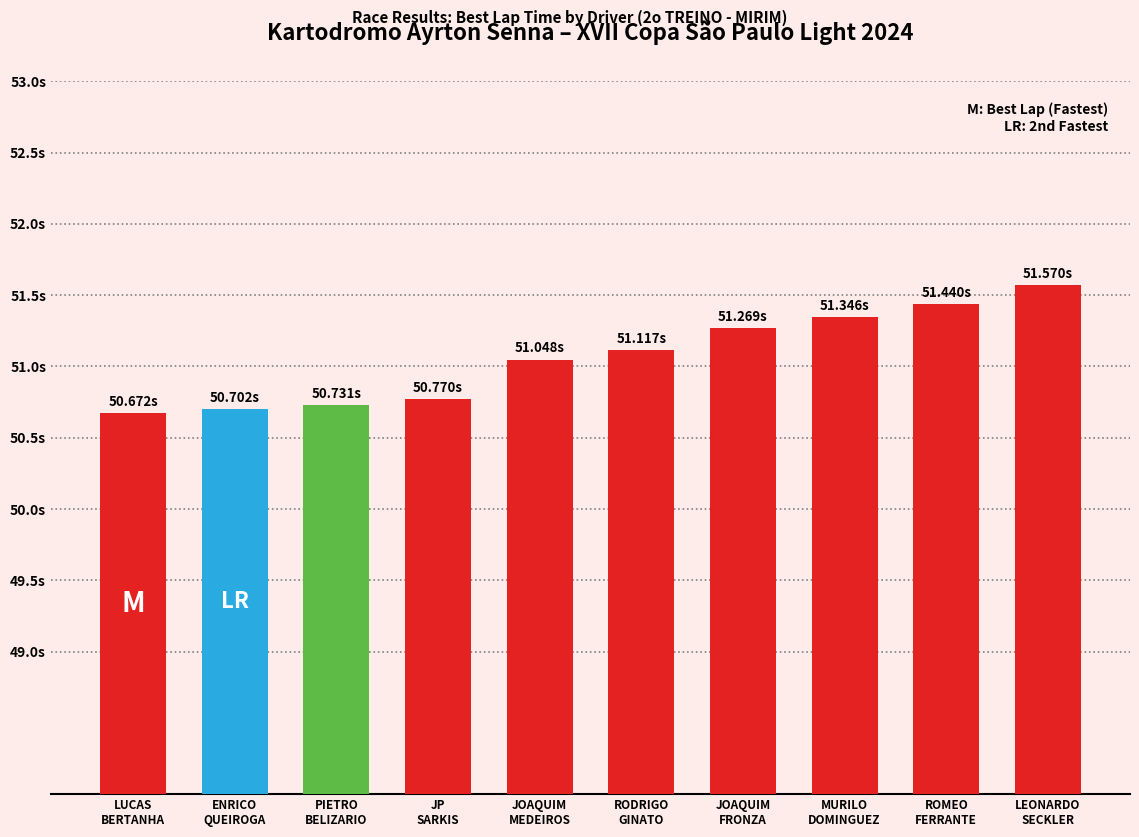

Approximately how many times larger is the value at RODRIGO
GINATO compared to LEONARDO
SECKLER?

1.0